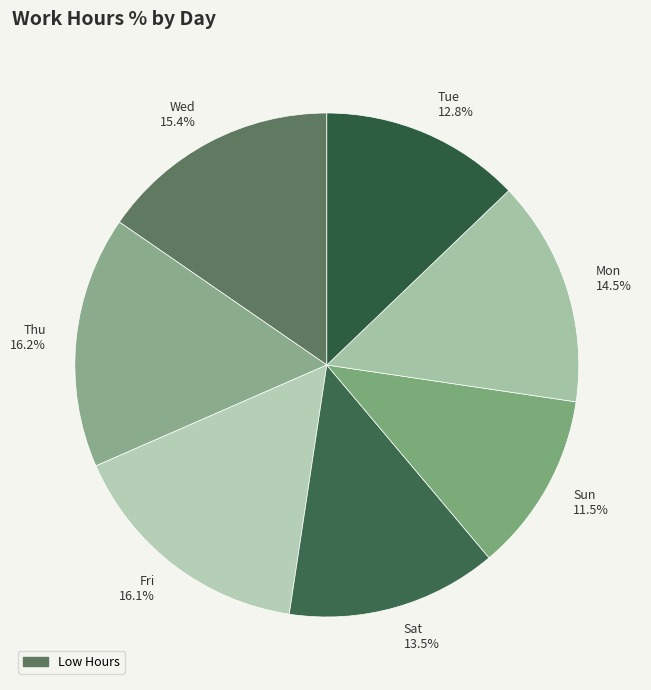

Is there a majority slice in this chart?

No